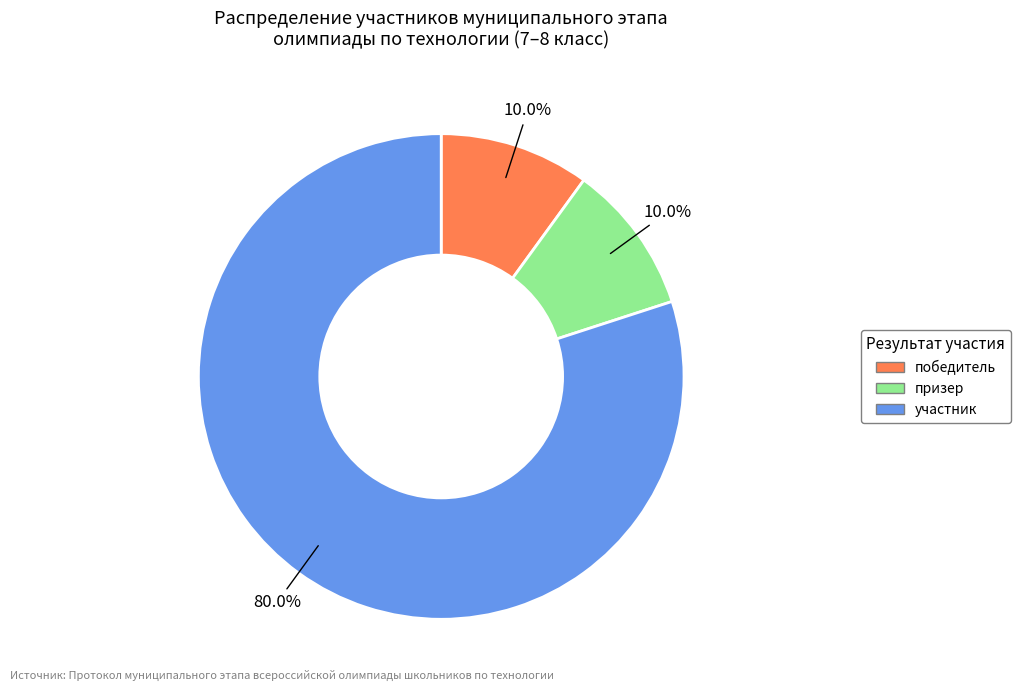

To the nearest percent, what is the average slice percentage?

33%